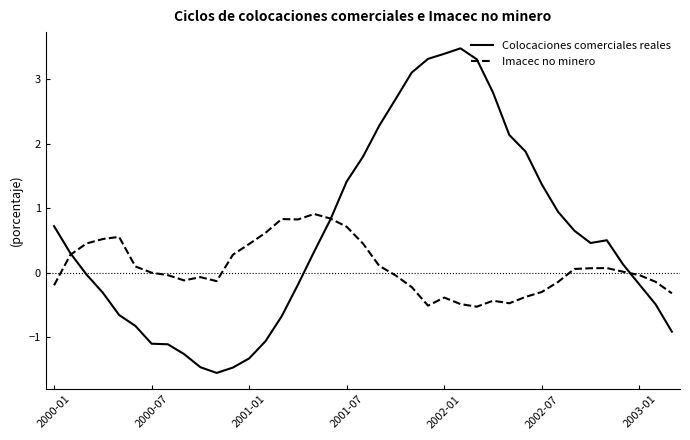

Rank the series by their average value, from highest to lowest.

Colocaciones comerciales reales, Imacec no minero